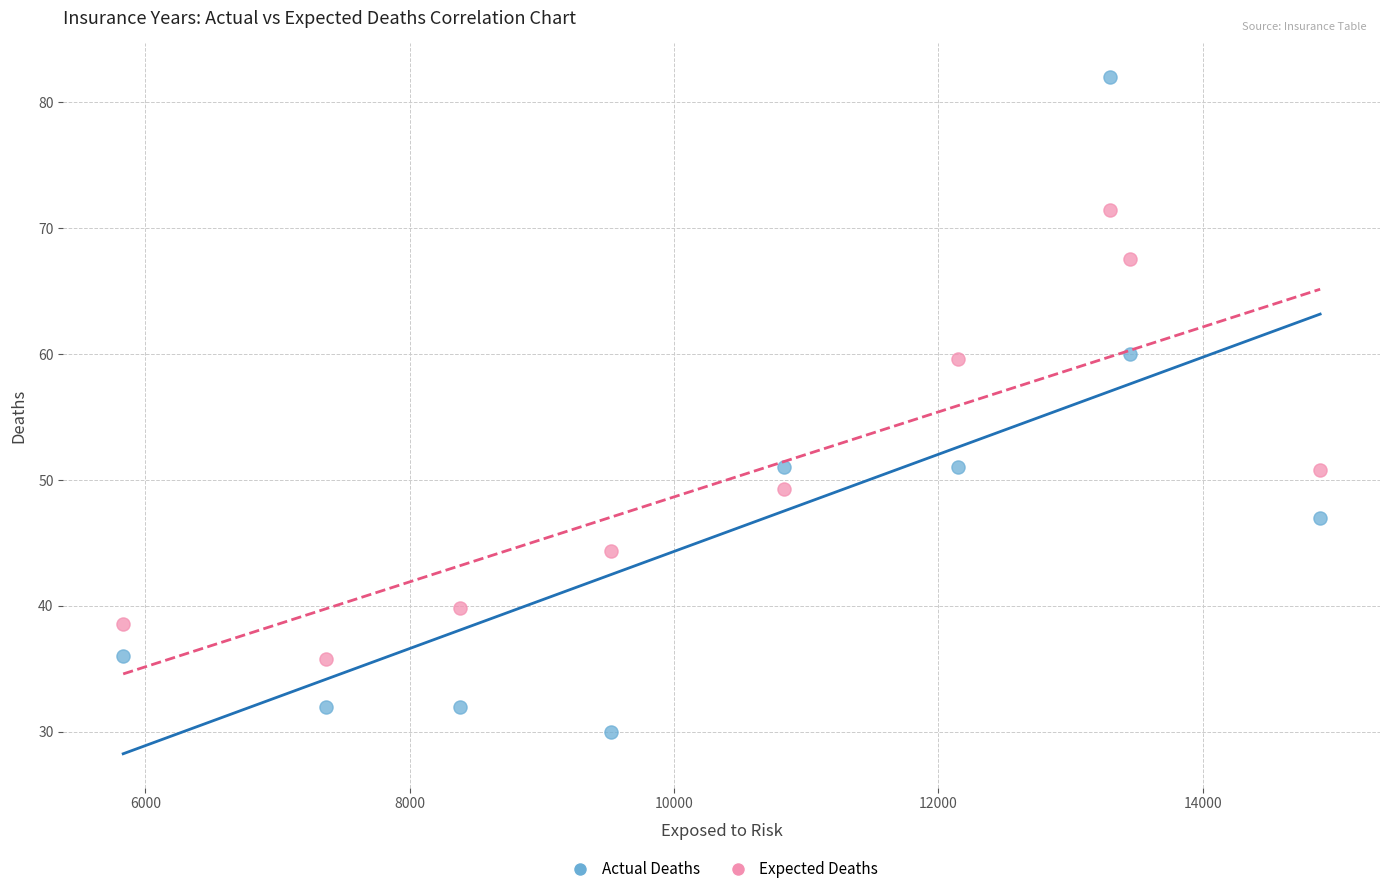

Which series has the widest spread of Y values?

Actual Deaths